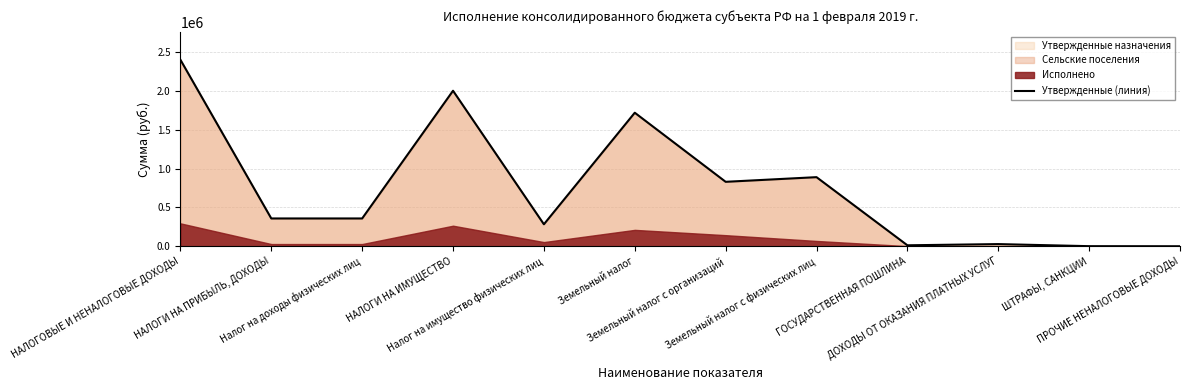

Where does the data first go above 358000?

НАЛОГОВЫЕ И НЕНАЛОГОВЫЕ ДОХОДЫ